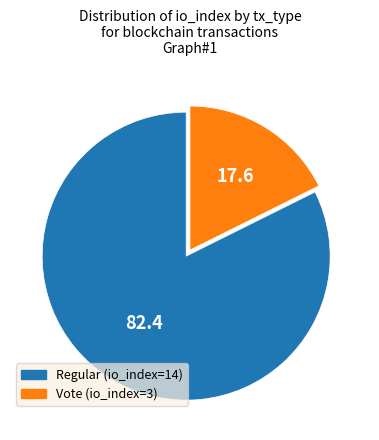

Is it true that Regular (io_index=14) is 82% of the pie?

True